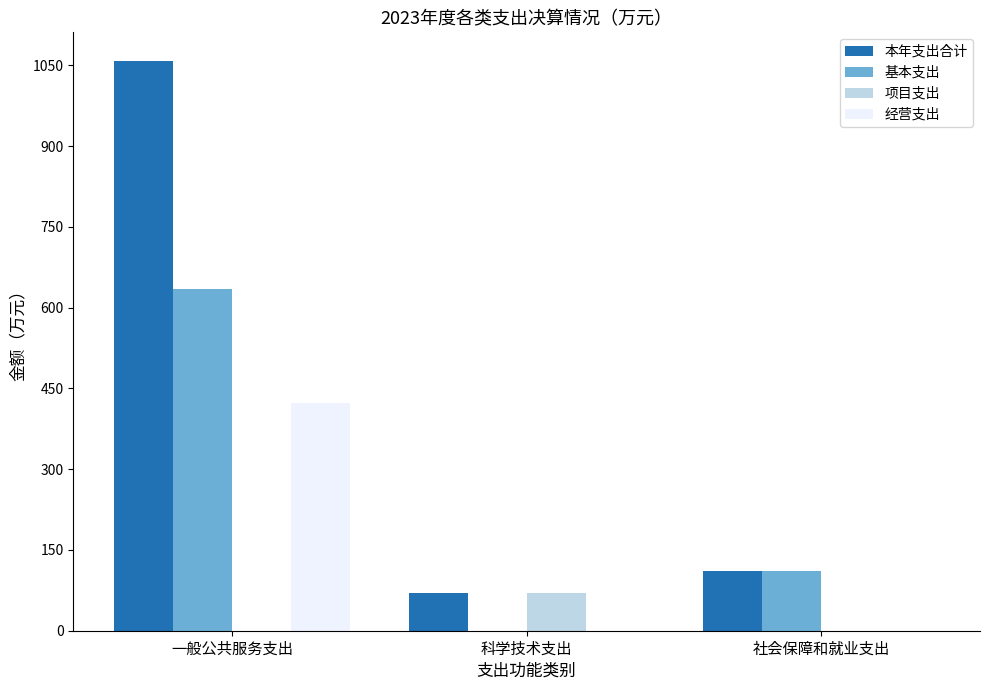

True or false: 本年支出合计 has a value of 64.1 at 社会保障和就业支出.

False